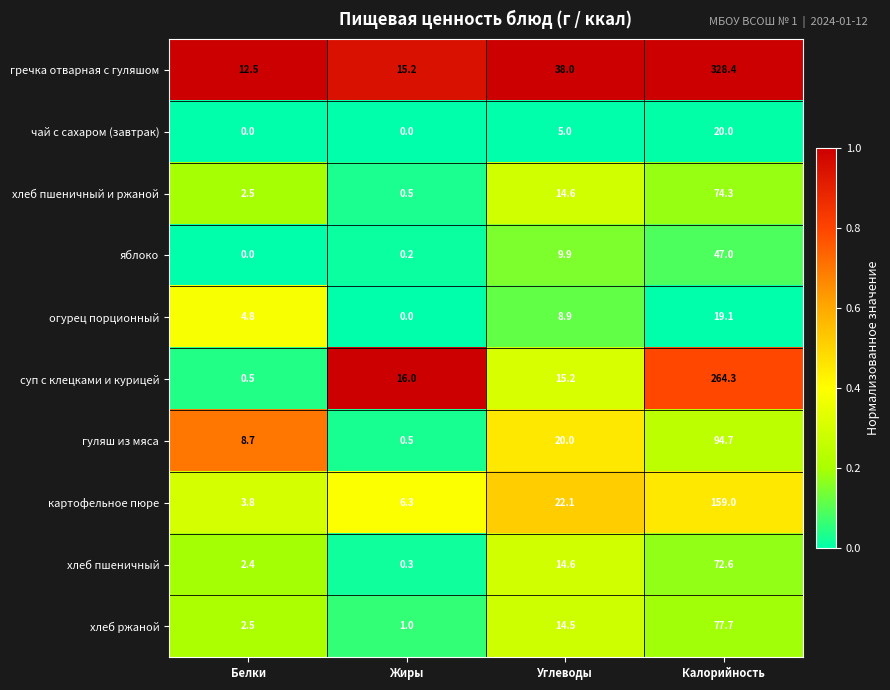

What is the difference between the maximum and second lowest values in the чай с сахаром (завтрак) series?

20.0